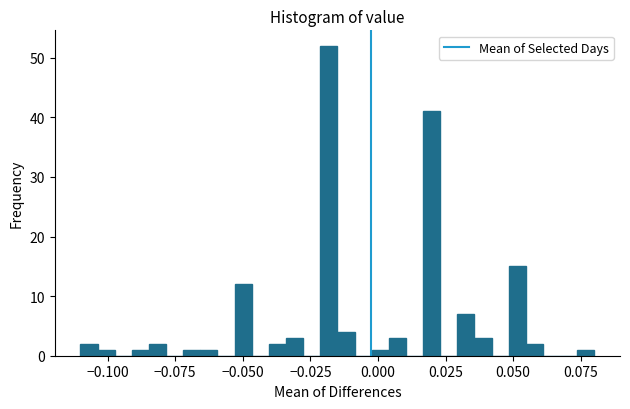

Around what value on the x-axis is the tallest bar? Give the approximate position of its centre, as read against the axis.

-0.020